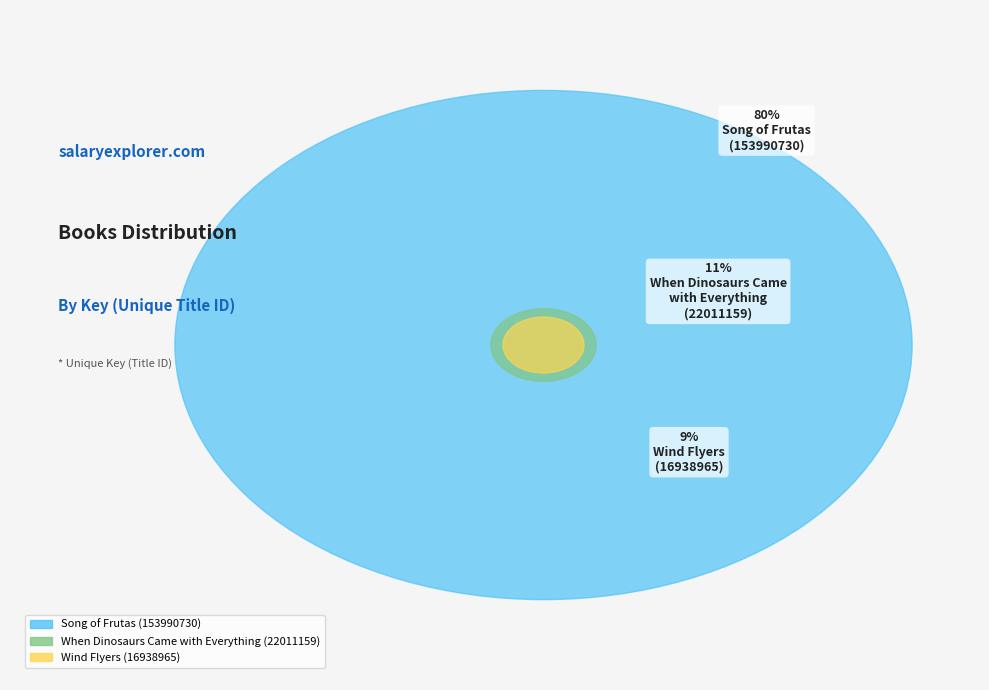

What is the smallest slice in the pie chart?

Wind Flyers
(16938965)